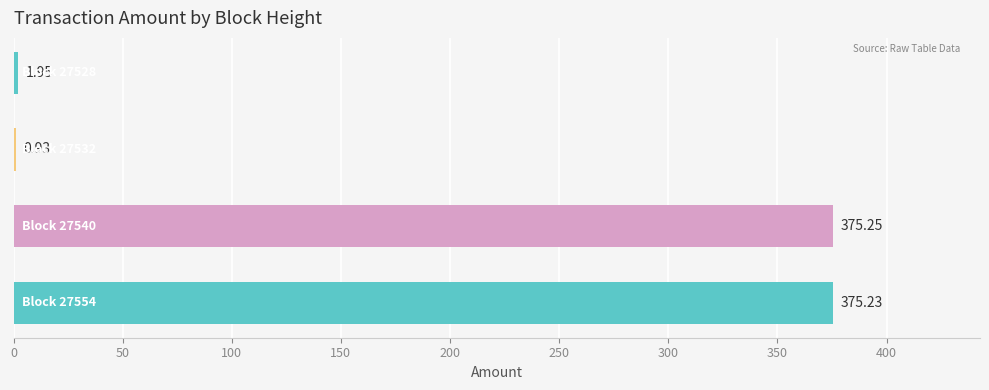

What is the sum of all values?

753.4